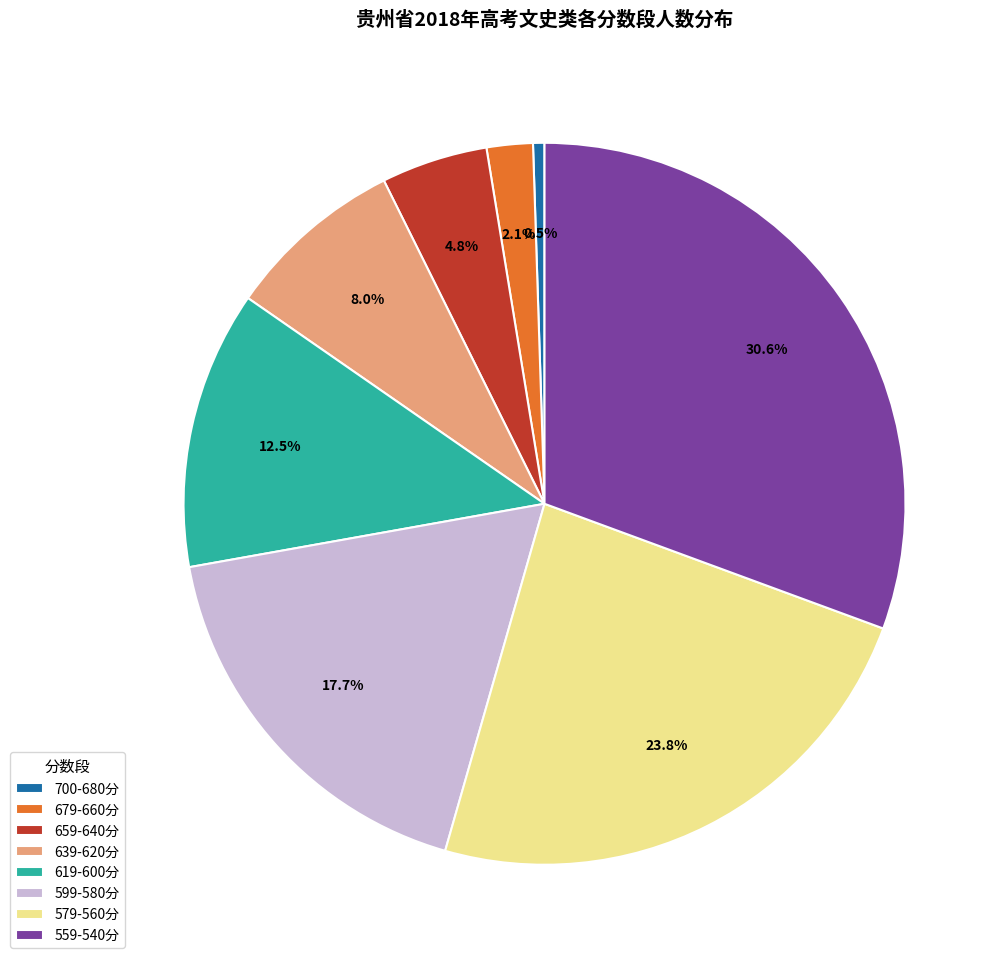

What is the smallest slice in the pie chart?

700-680分